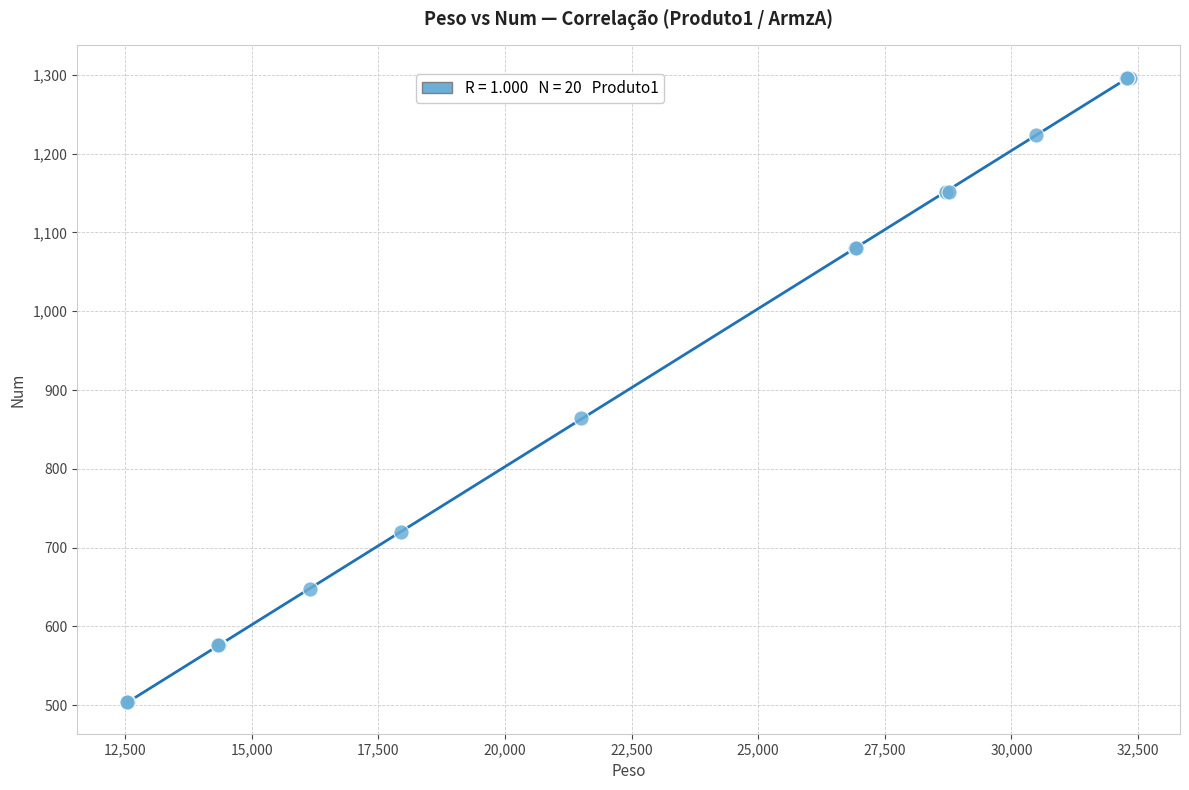

What Y value in the scatter plot is closest to 900?

864